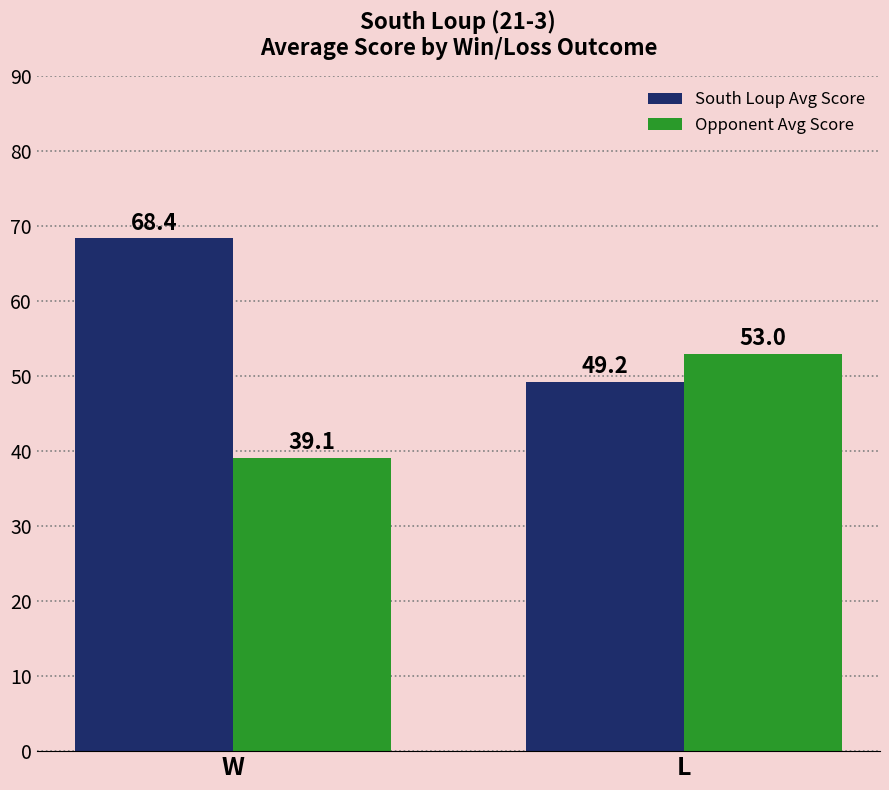

What is the sum of all South Loup Avg Score values?

117.6